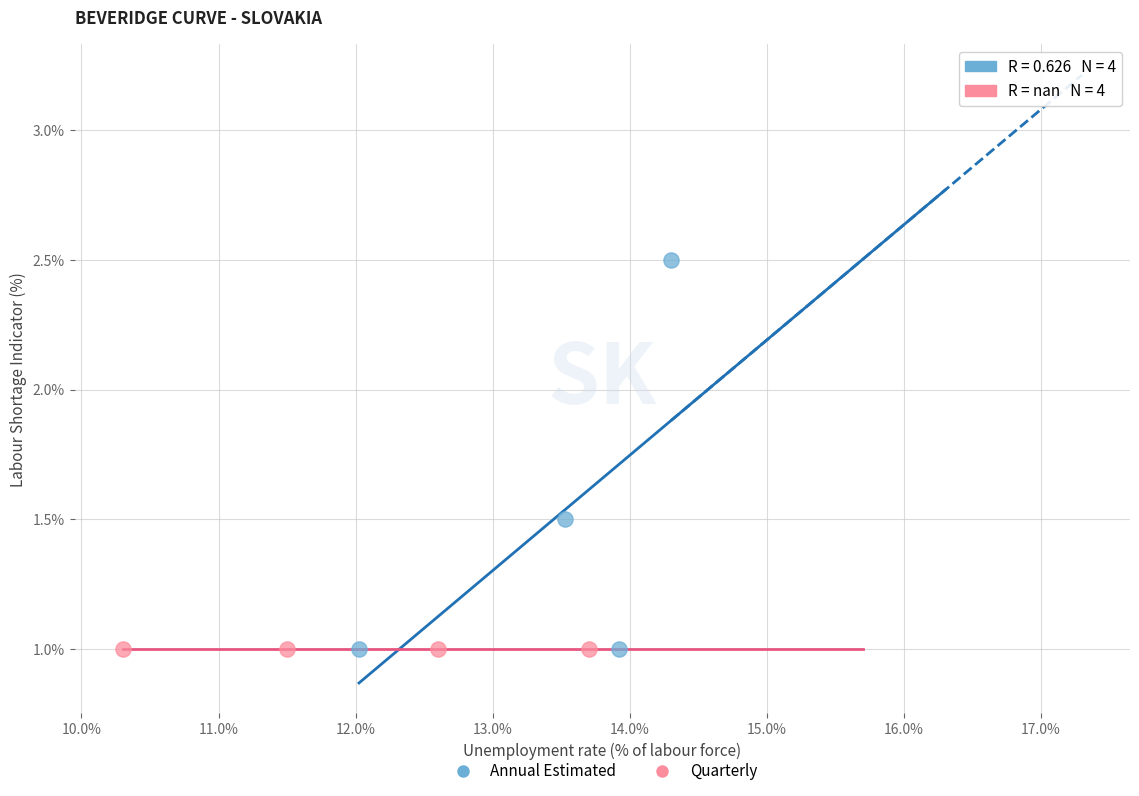

Which series contains the highest Y value?

Annual Estimated